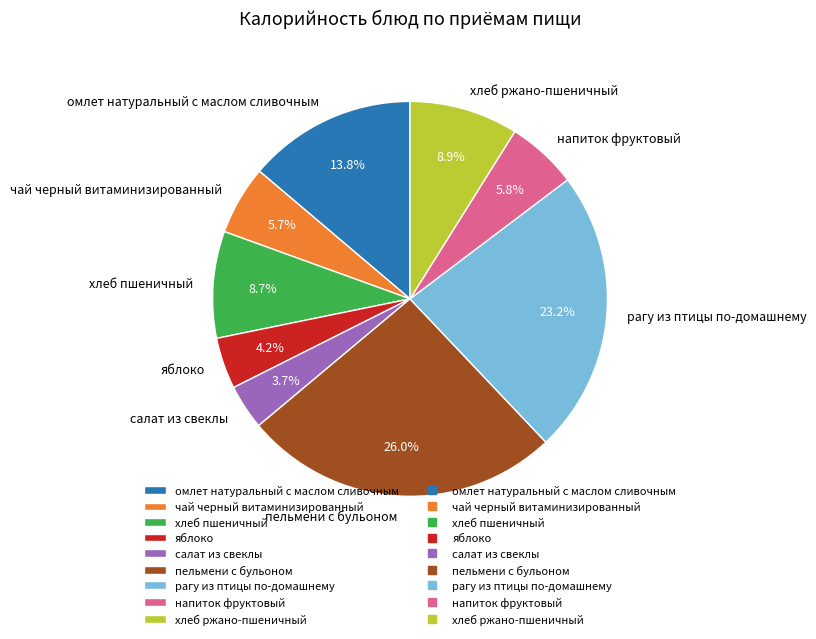

To the nearest percent, what percentage of the pie is рагу из птицы по-домашнему?

23%